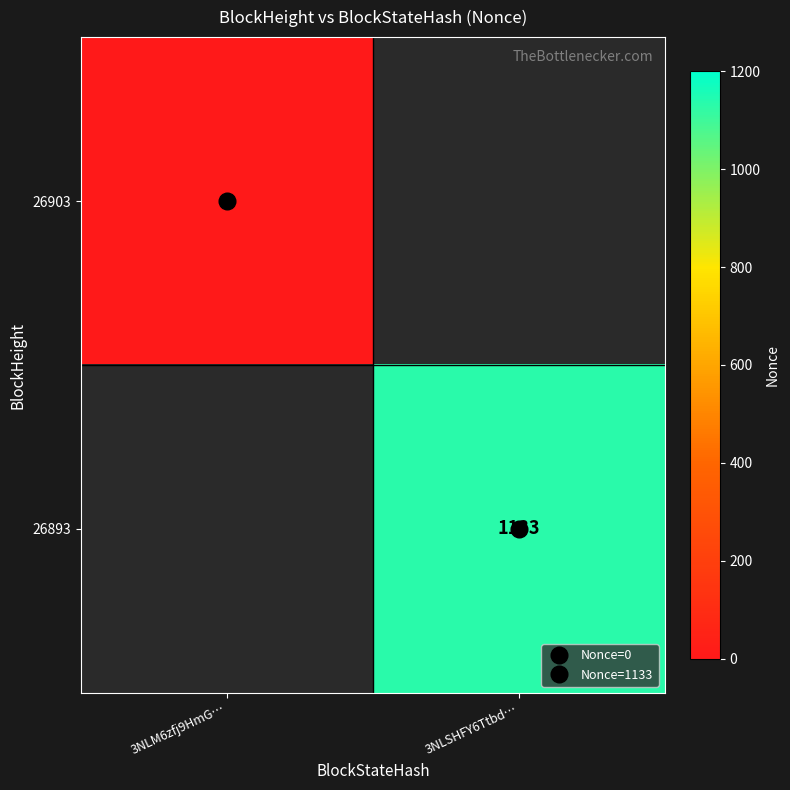

How many data points does each series have?

2